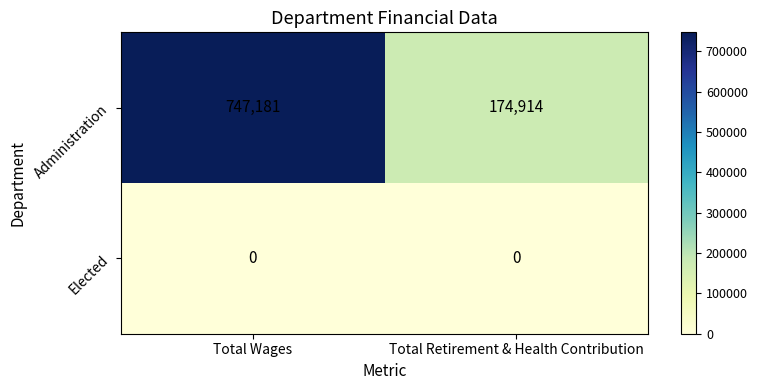

Count the number of data series in this chart.

2